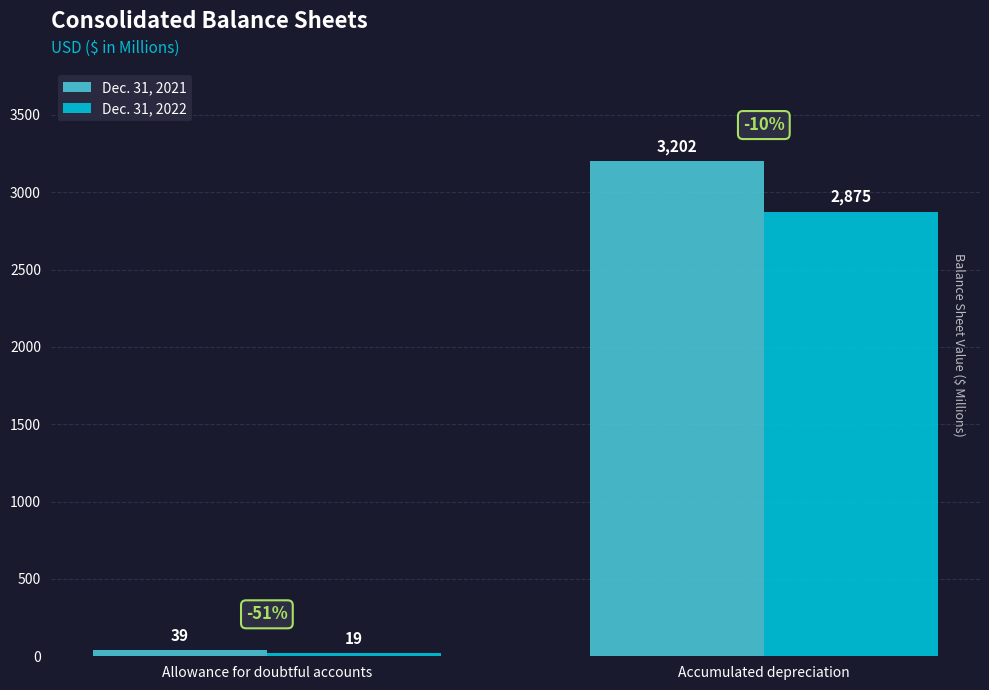

What is the sum of the Dec. 31, 2022 values at Allowance for doubtful accounts and Accumulated depreciation?

2894